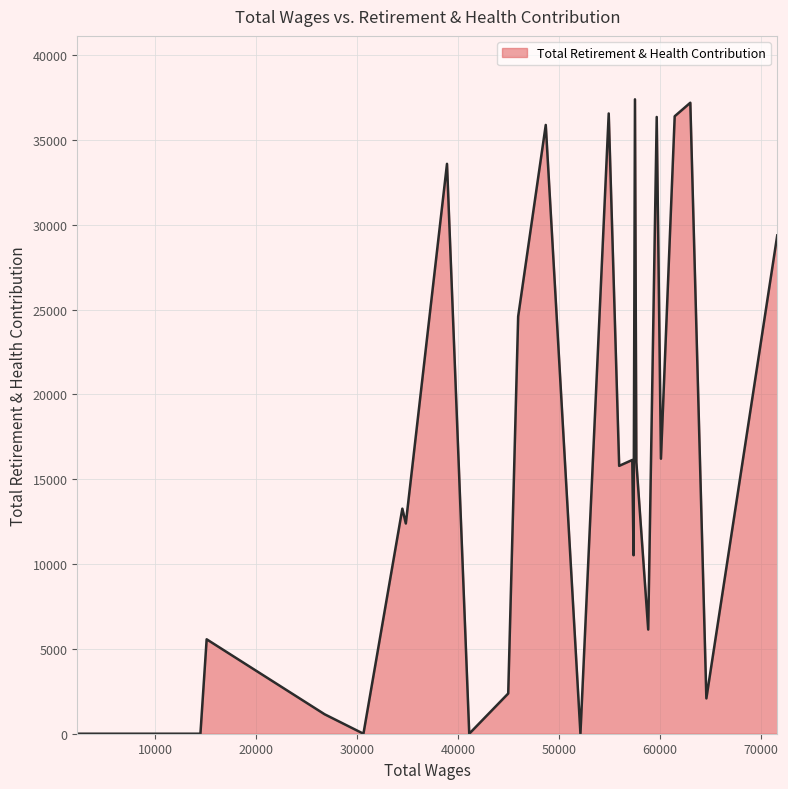

What is the difference between the maximum and minimum values?

37387